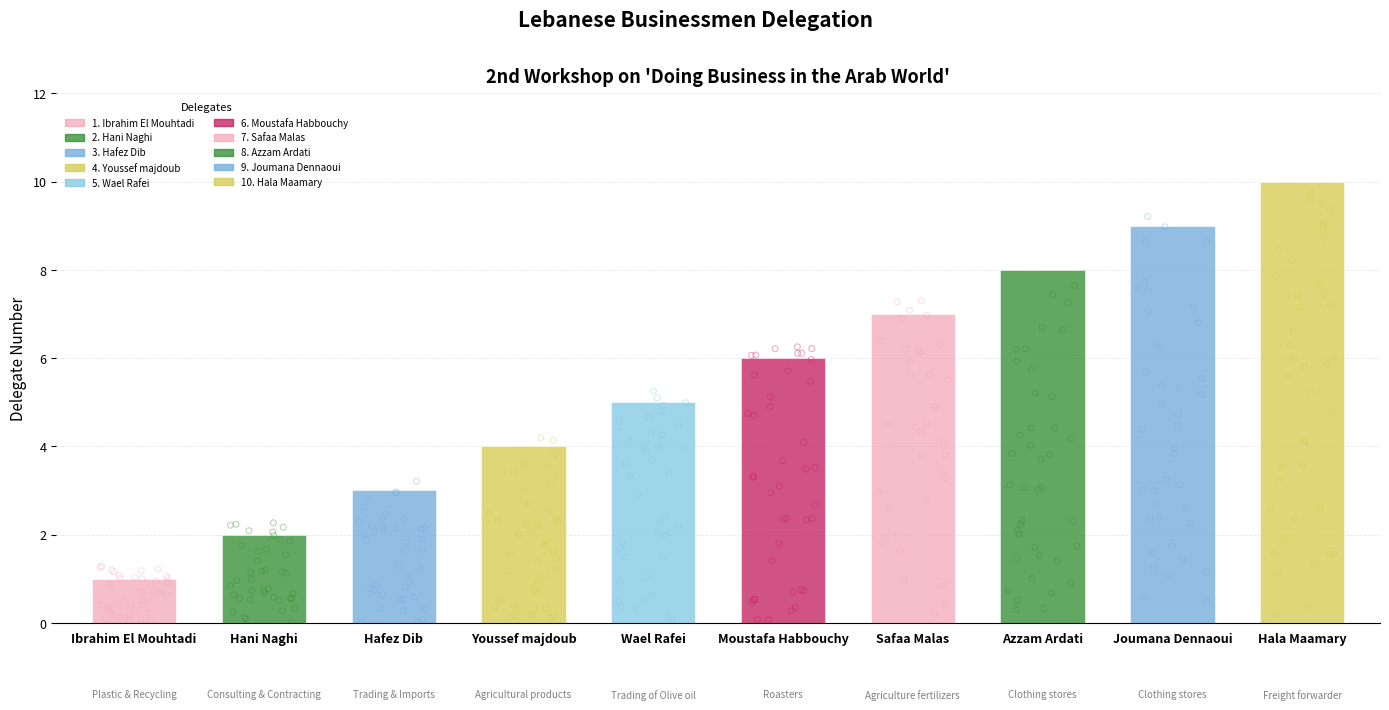

Between Youssef majdoub and Wael Rafei, which is larger?

Wael Rafei